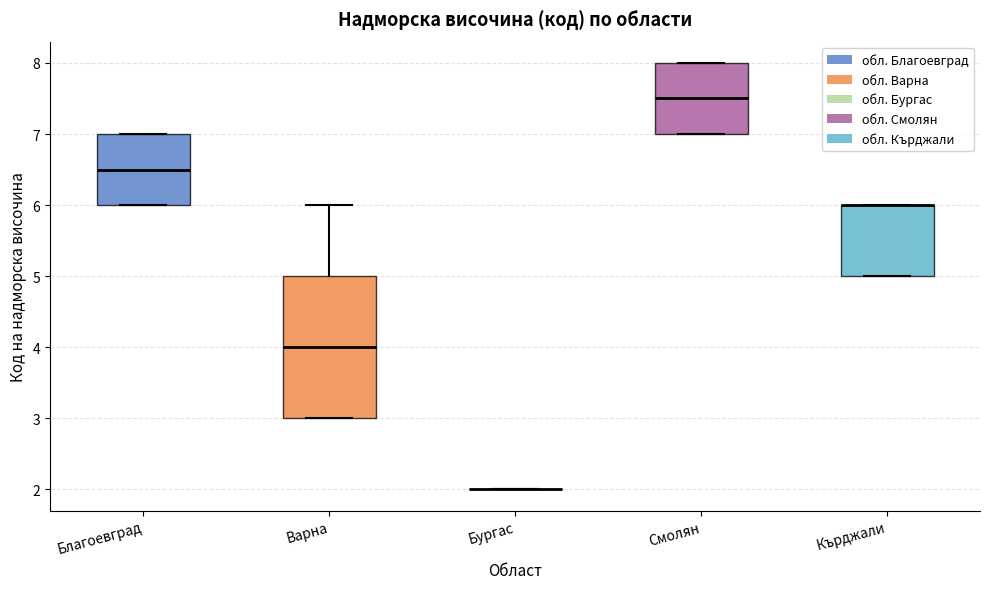

Reading left to right, read every box against the y-axis: the position of its median line, the range the box covers, and the ends of its whiskers. The values are not printed on the chart, so give them approximately, as read against the axis.

Благоевград: median 6.5, box 6.0 to 7.0, whiskers 6.0 to 7.0
Варна: median 4.0, box 3.0 to 5.0, whiskers 3.0 to 6.0
Бургас: box collapsed to a line at 2.0, whiskers 2.0 to 2.0
Смолян: median 7.5, box 7.0 to 8.0, whiskers 7.0 to 8.0
Кърджали: median 6.0 (drawn on the box's upper edge), box 5.0 to 6.0, whiskers 5.0 to 6.0